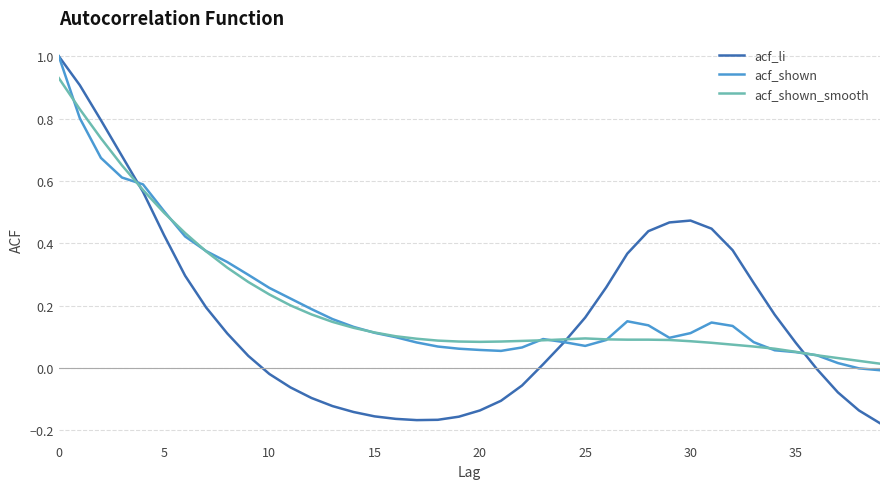

Which series has the widest spread of values?

acf_li